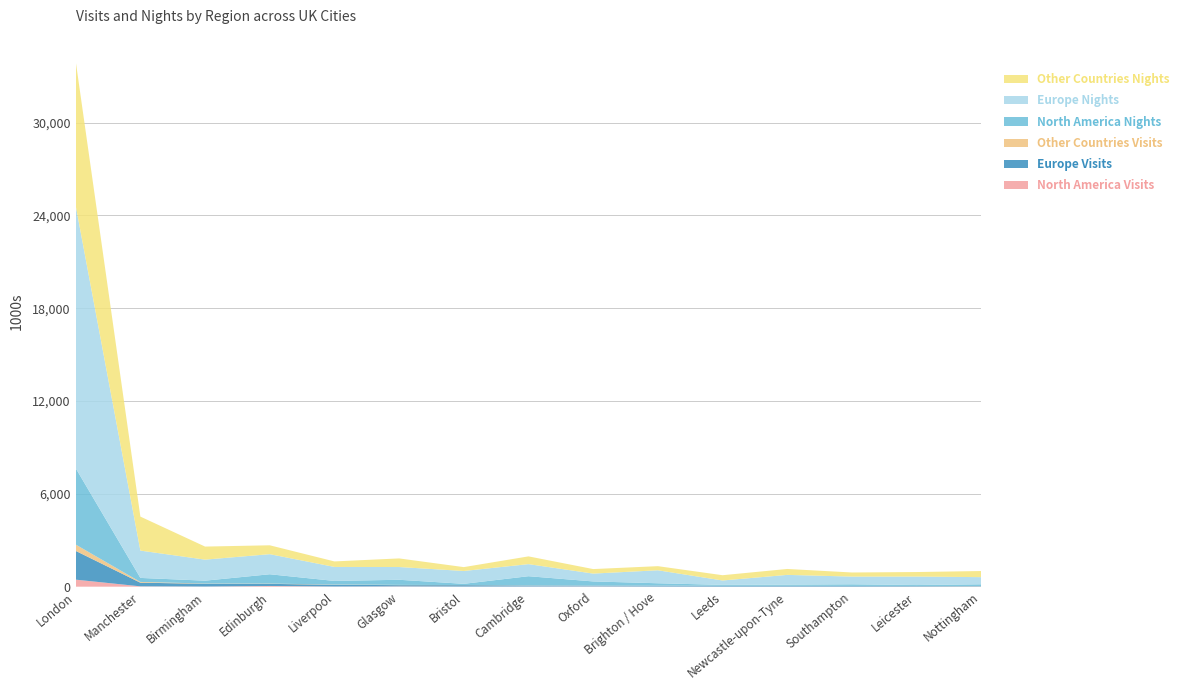

Reading left to right, list all the values displayed in this chart.

North America Visits: 454.8	22.1	9.1	45.1	11.4	18.3	7.1	11.2	16.2	8.8	4.5	5.6	5.1	4.8	6.1
Europe Visits: 1859.6	235.0	180.2	137.8	112.7	80.8	91.1	63.4	51.1	56.6	39.7	38.7	37.7	35.8	29.4
Other Countries Visits: 408.2	49.1	15.5	16.3	14.8	16.4	7.6	9.9	6.0	4.9	8.6	8.5	4.6	6.7	7.4
North America Nights: 4937.9	260.3	183.7	604.4	232.6	330.4	79.1	592.6	266.1	150.8	63.4	80.2	106.7	59.7	112.0
Europe Nights: 16974.3	1766.4	1360.0	1298.2	905.6	824.9	830.1	780.6	507.2	839.5	284.2	629.8	498.2	547.8	462.0
Other Countries Nights: 9338.8	2197.7	844.0	574.0	355.5	556.2	249.7	500.9	291.6	265.8	340.6	382.4	265.0	291.6	395.2